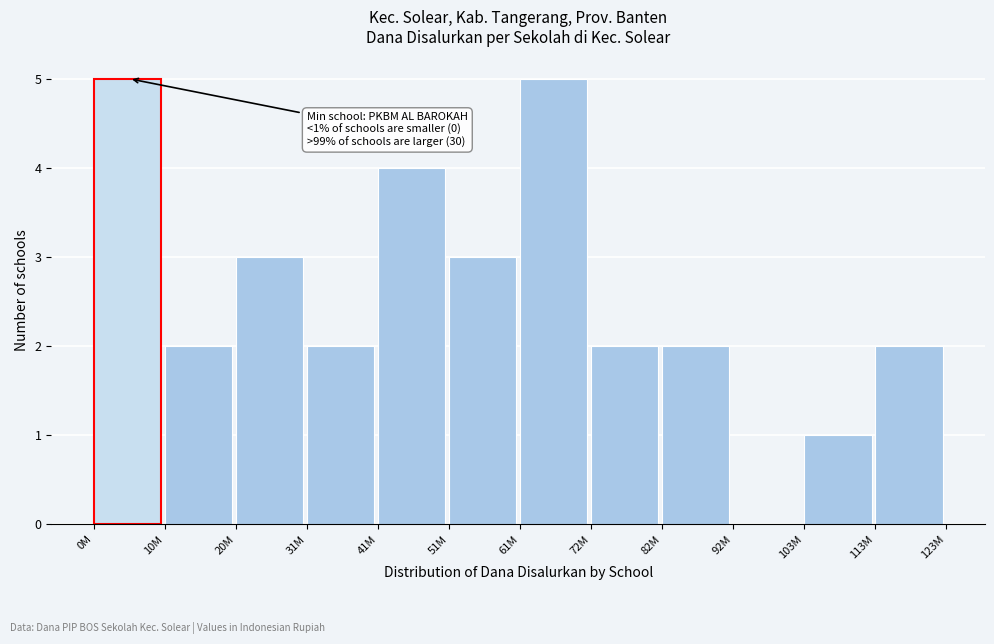

Reading right to left, extract all data points from this chart.

113M=2	103M=1	92M=0	82M=2	72M=2	61M=5	51M=3	41M=4	31M=2	20M=3	10M=2	0M=5